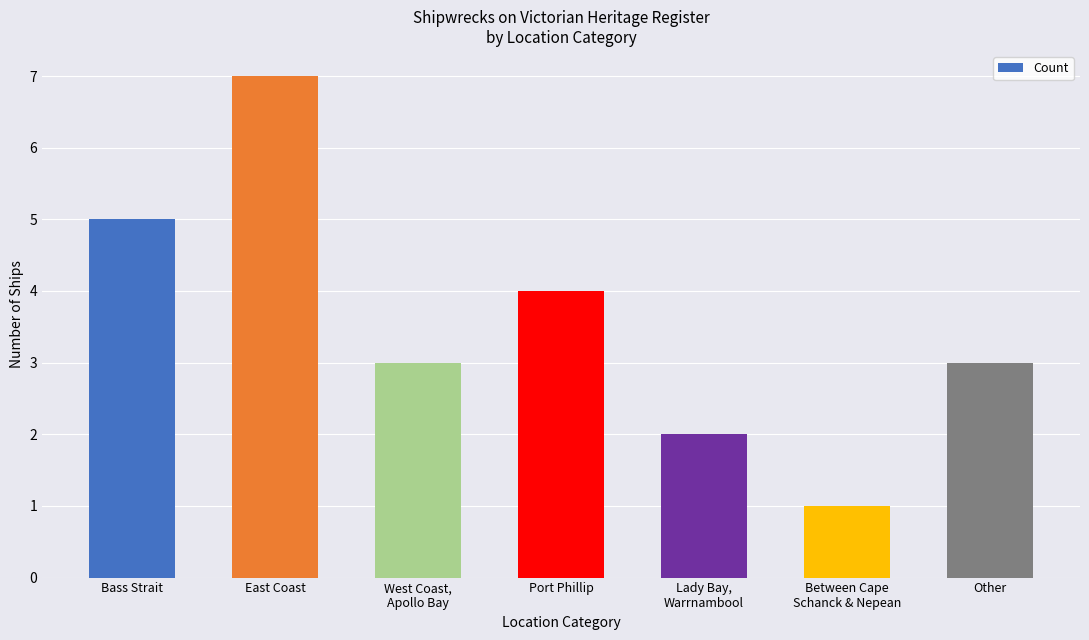

How many series are shown in this chart?

1